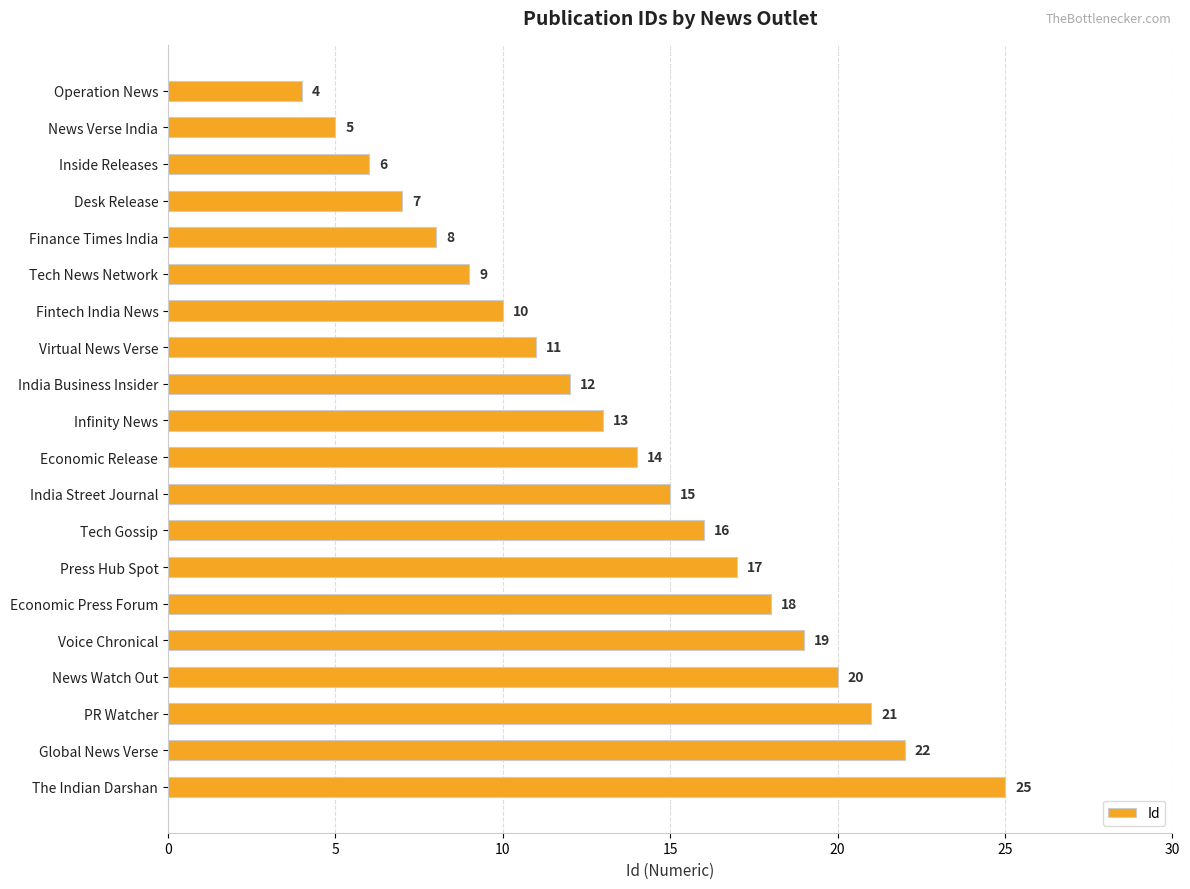

What is the label of the 4th bar from the bottom?

News Watch Out